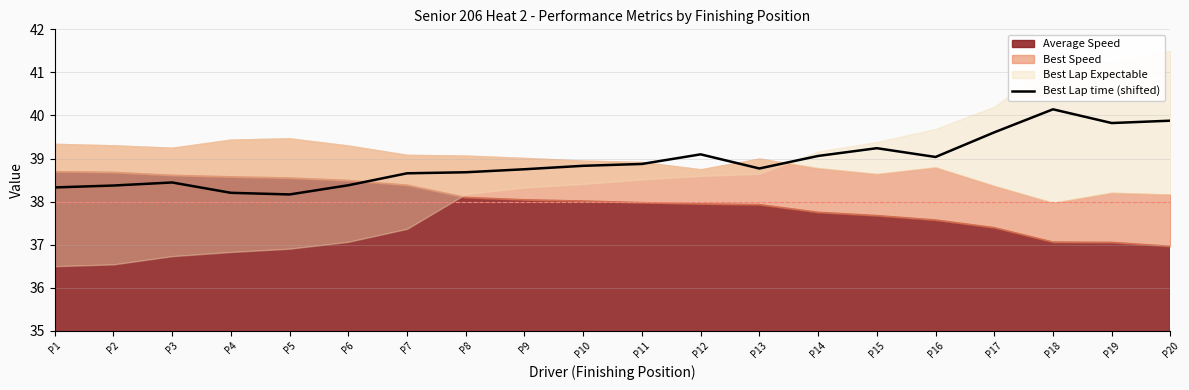

Which category has the highest value in the Best Lap time (shifted) series?

P18